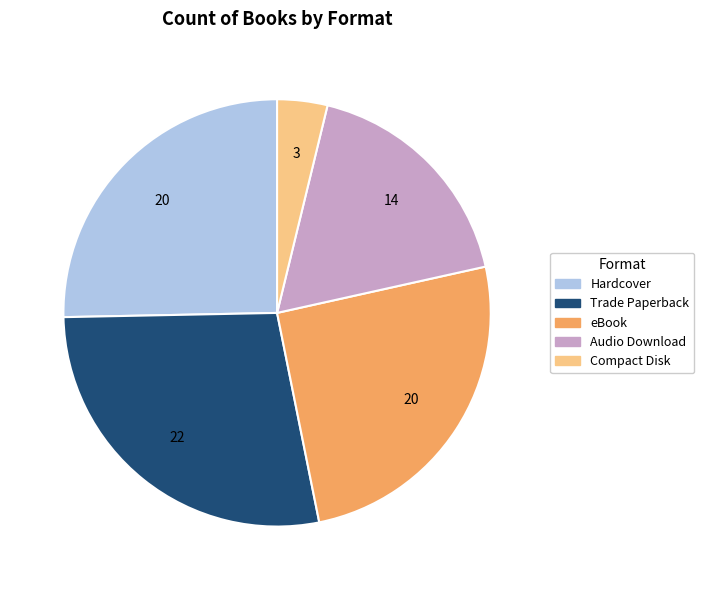

What is the largest slice in the pie chart?

Trade Paperback